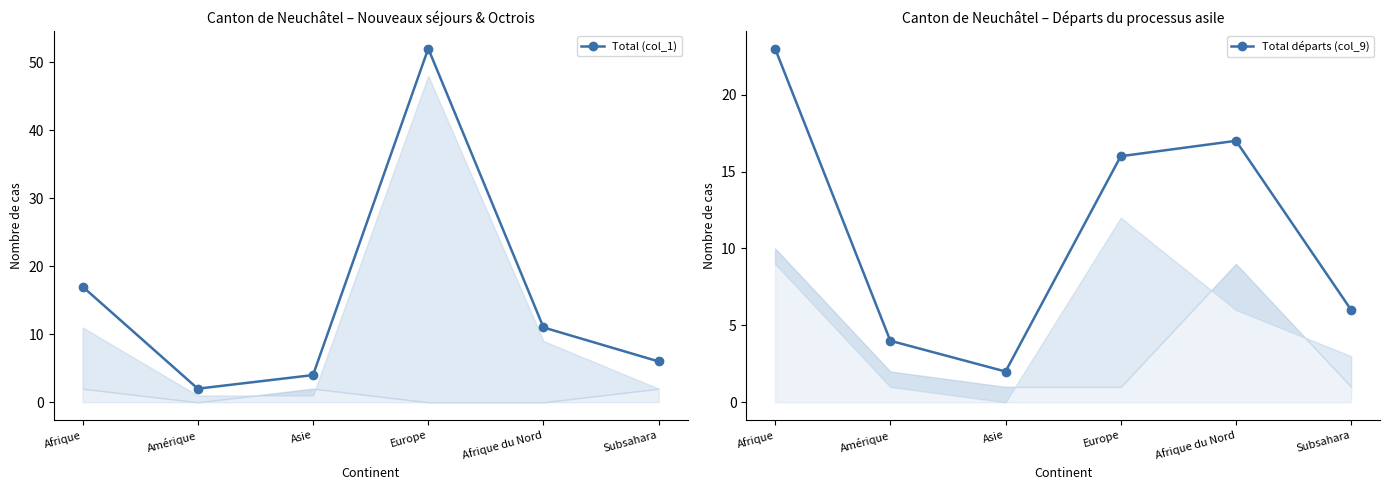

The value of Total (col_1) at Subsahara is 4. True or false?

False